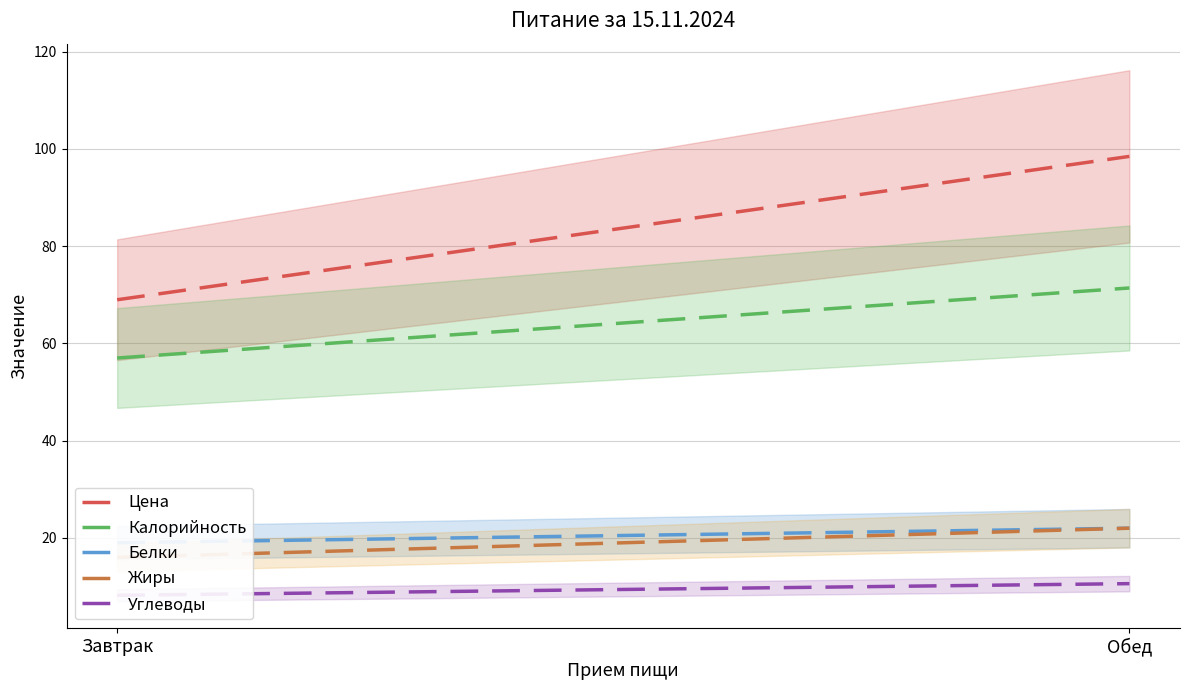

What is the difference between the highest and lowest values at Завтрак?

60.8